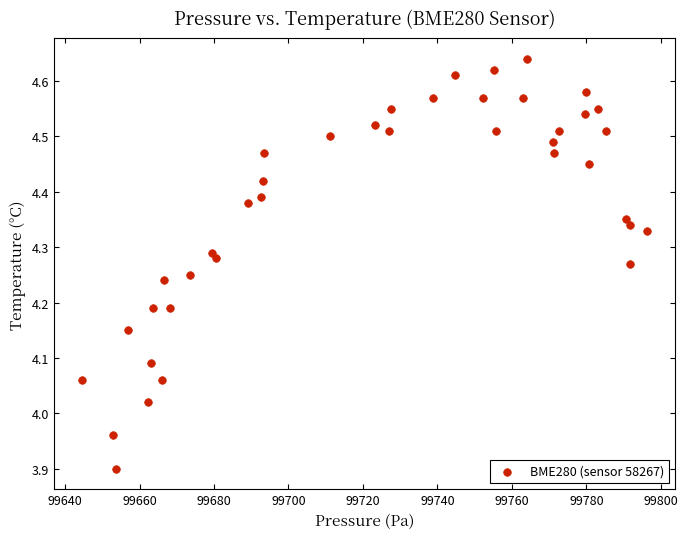

What is the range of Y values (max minus min)?

0.7